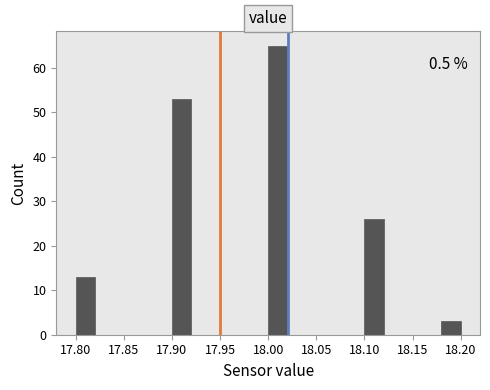

Over which range of the x-axis is the bar tallest?

18.00 to 18.02